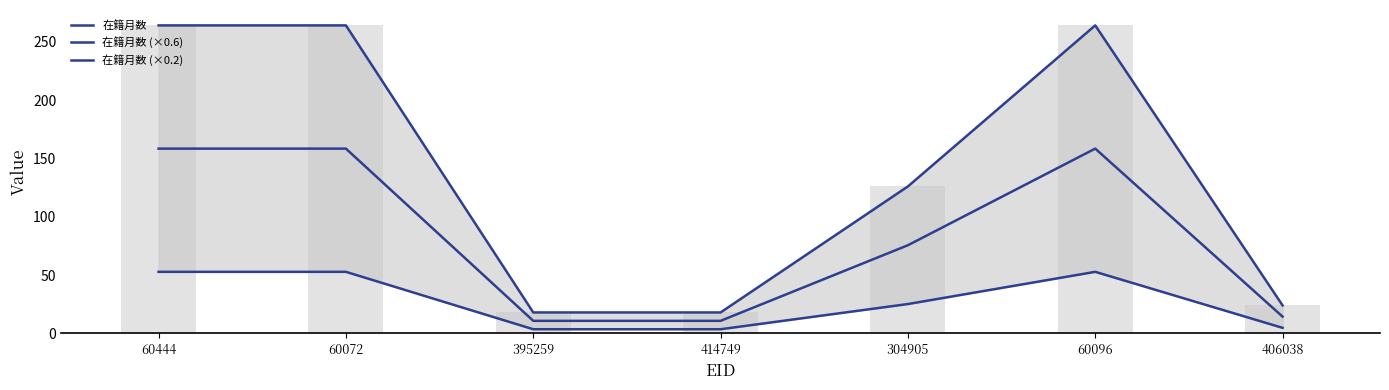

At which category is the sum across all series the highest?

60444